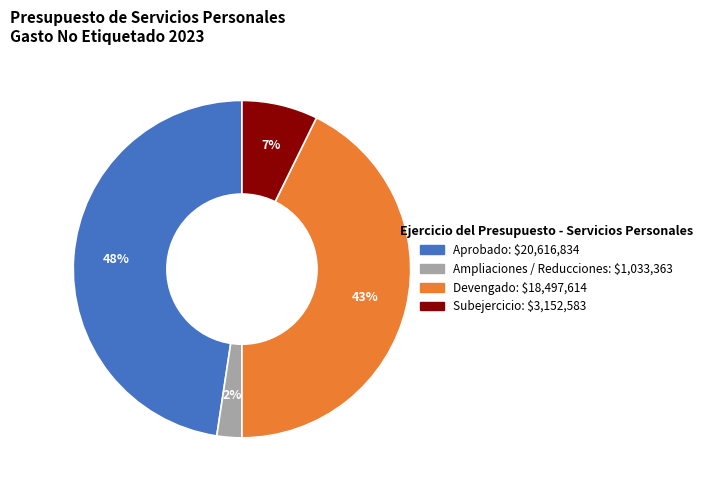

Does any single category account for the majority?

No